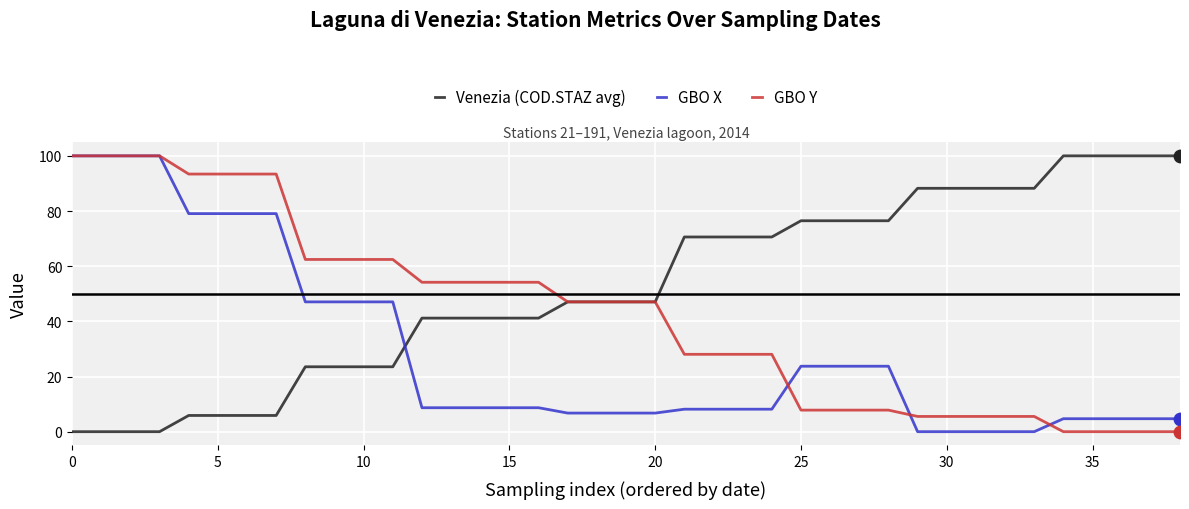

What are all the series names shown in the legend?

Venezia (COD.STAZ avg), GBO X, GBO Y